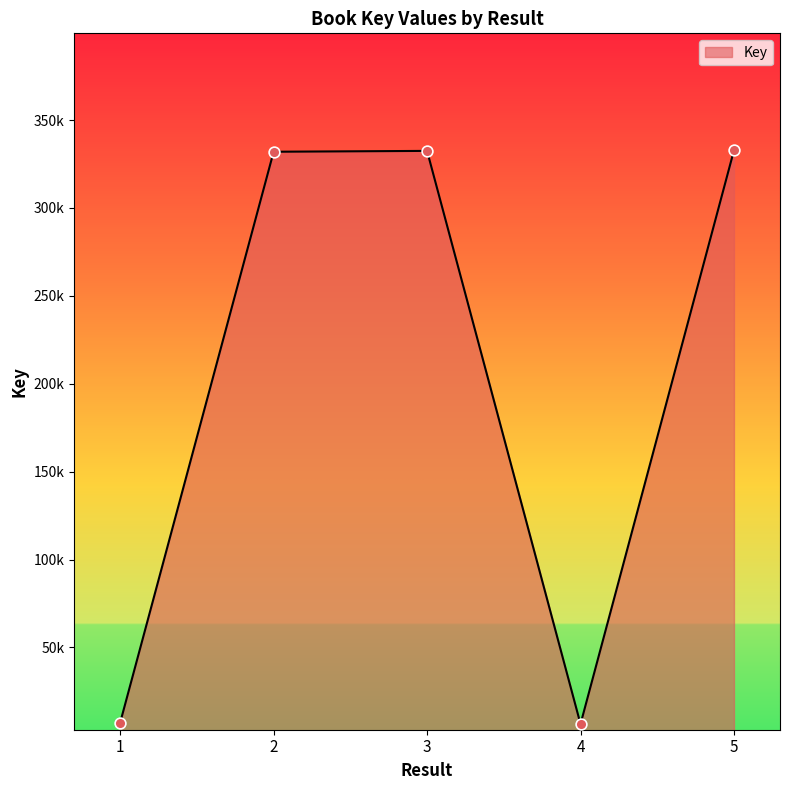

Does the chart have visible grid lines?

No